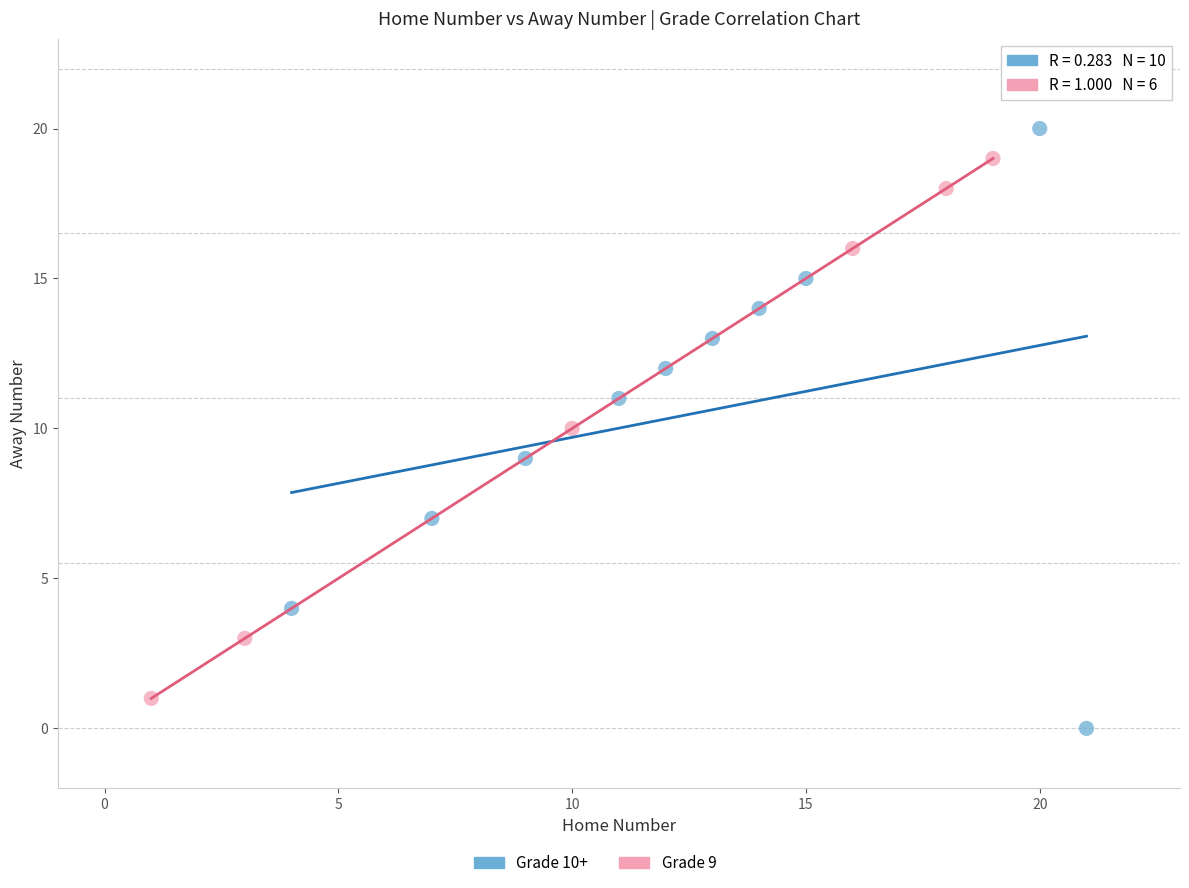

Which series contains the highest Y value?

Grade 10+